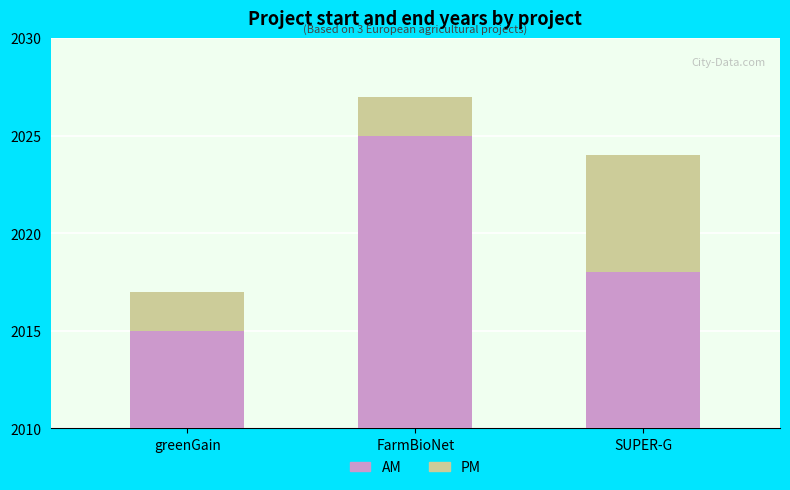

Which series changed the most between FarmBioNet and SUPER-G?

AM